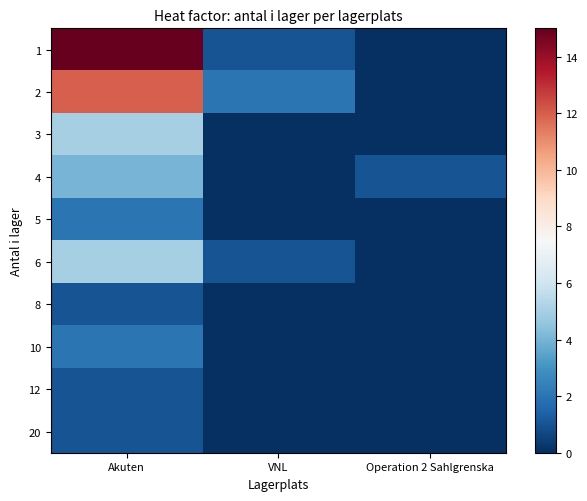

Reading left to right, extract all data points from this chart.

1: Akuten=15	VNL=1	Operation 2 Sahlgrenska=0
2: Akuten=12	VNL=2	Operation 2 Sahlgrenska=0
3: Akuten=5	VNL=0	Operation 2 Sahlgrenska=0
4: Akuten=4	VNL=0	Operation 2 Sahlgrenska=1
5: Akuten=2	VNL=0	Operation 2 Sahlgrenska=0
6: Akuten=5	VNL=1	Operation 2 Sahlgrenska=0
8: Akuten=1	VNL=0	Operation 2 Sahlgrenska=0
10: Akuten=2	VNL=0	Operation 2 Sahlgrenska=0
12: Akuten=1	VNL=0	Operation 2 Sahlgrenska=0
20: Akuten=1	VNL=0	Operation 2 Sahlgrenska=0